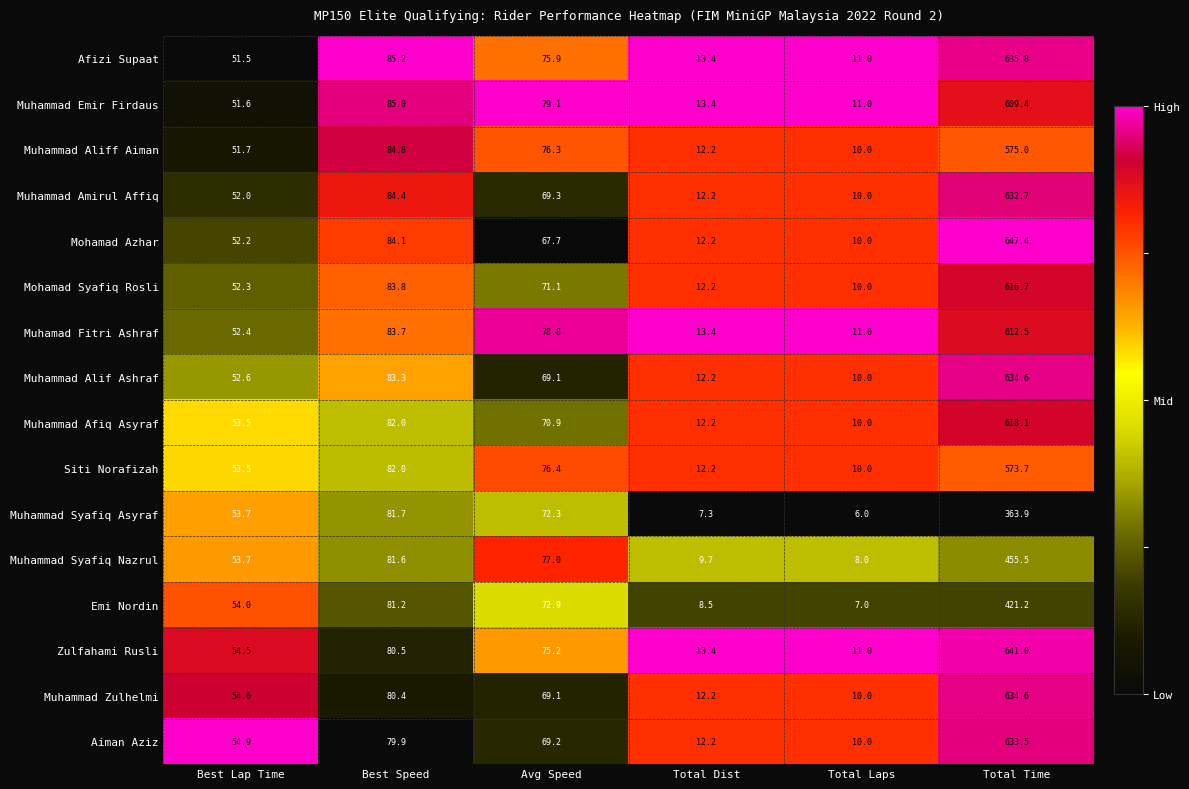

At which label does Muhammad Syafiq Nazrul first exceed 77?

Best Speed